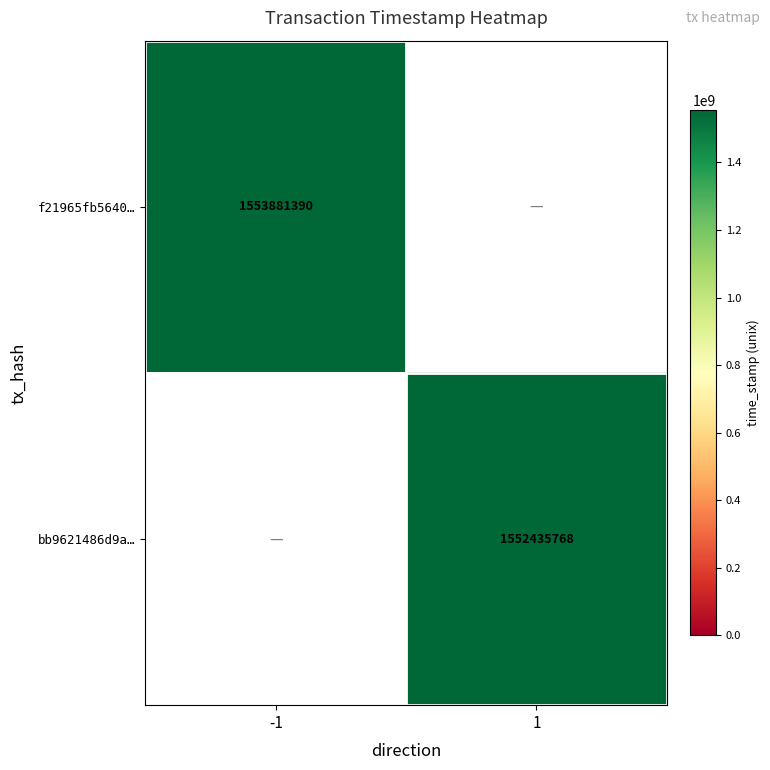

True or false: bb9621486d9a… has a value of 2218924886 at 1.

False